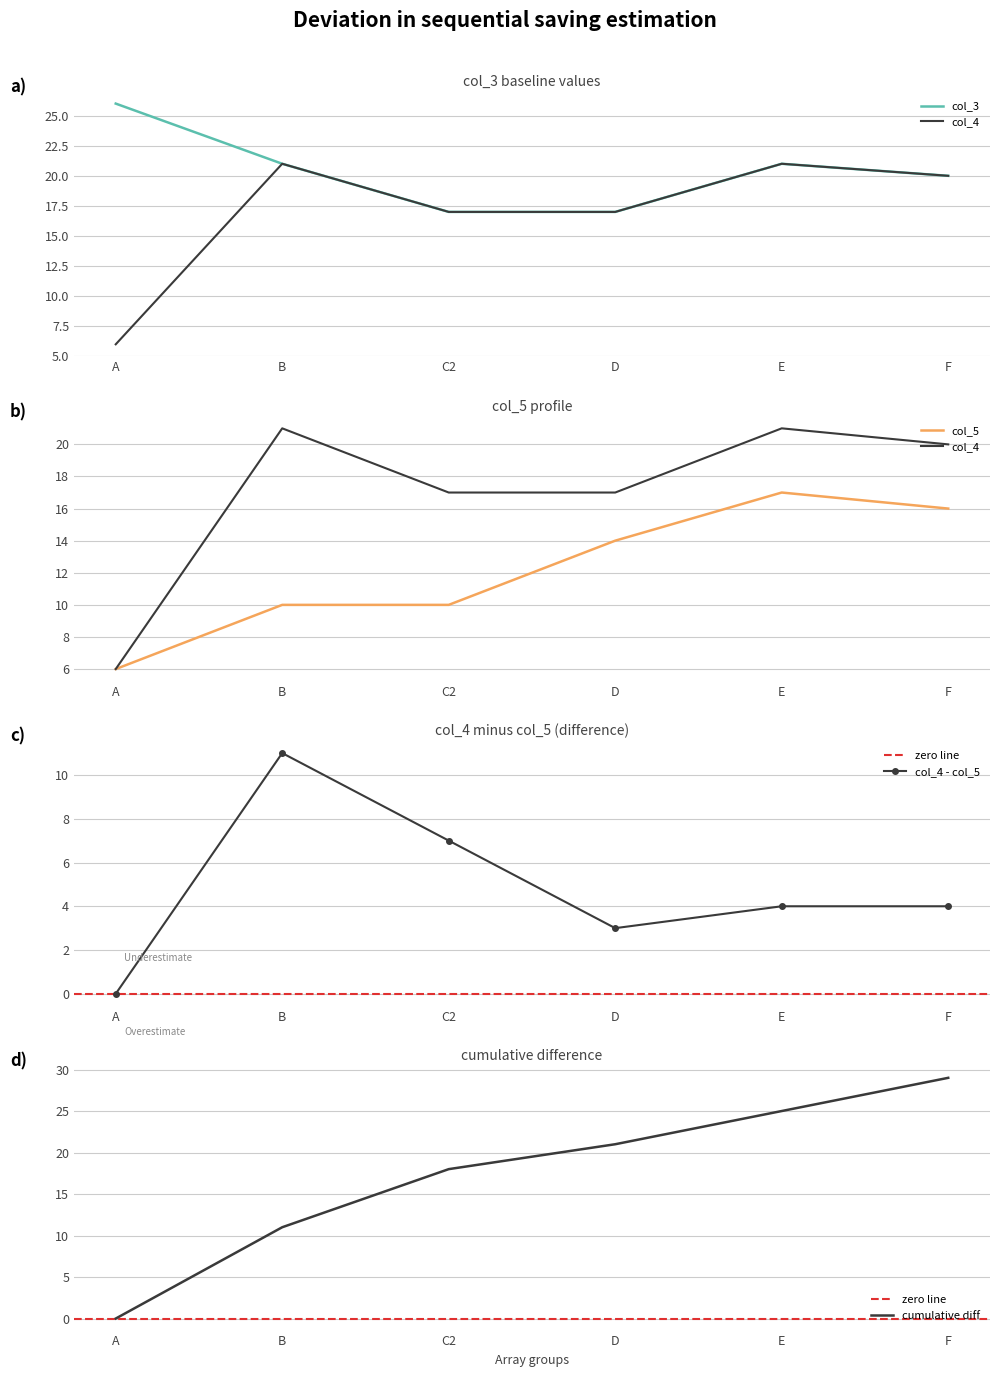

What is the difference between the col_5 values at E and C2?

7